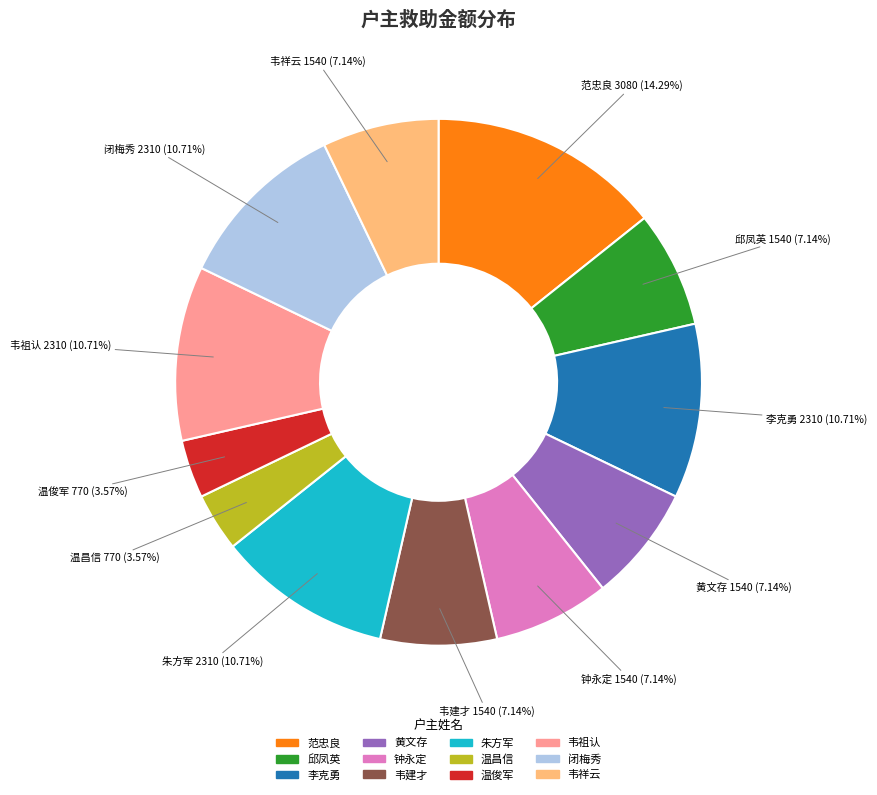

To the nearest percent, what percentage of the pie is 闭梅秀?

11%